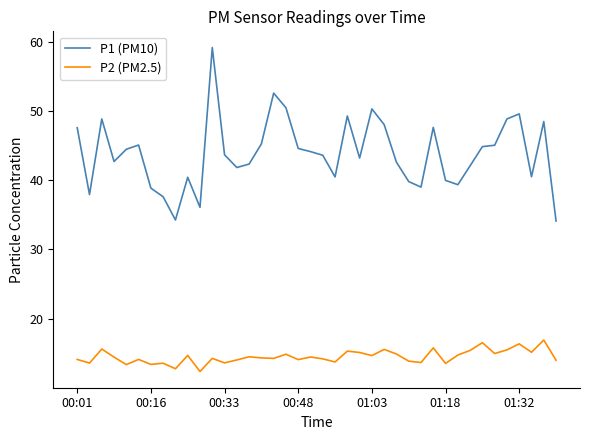

Which series has the largest total across all categories?

P1 (PM10)